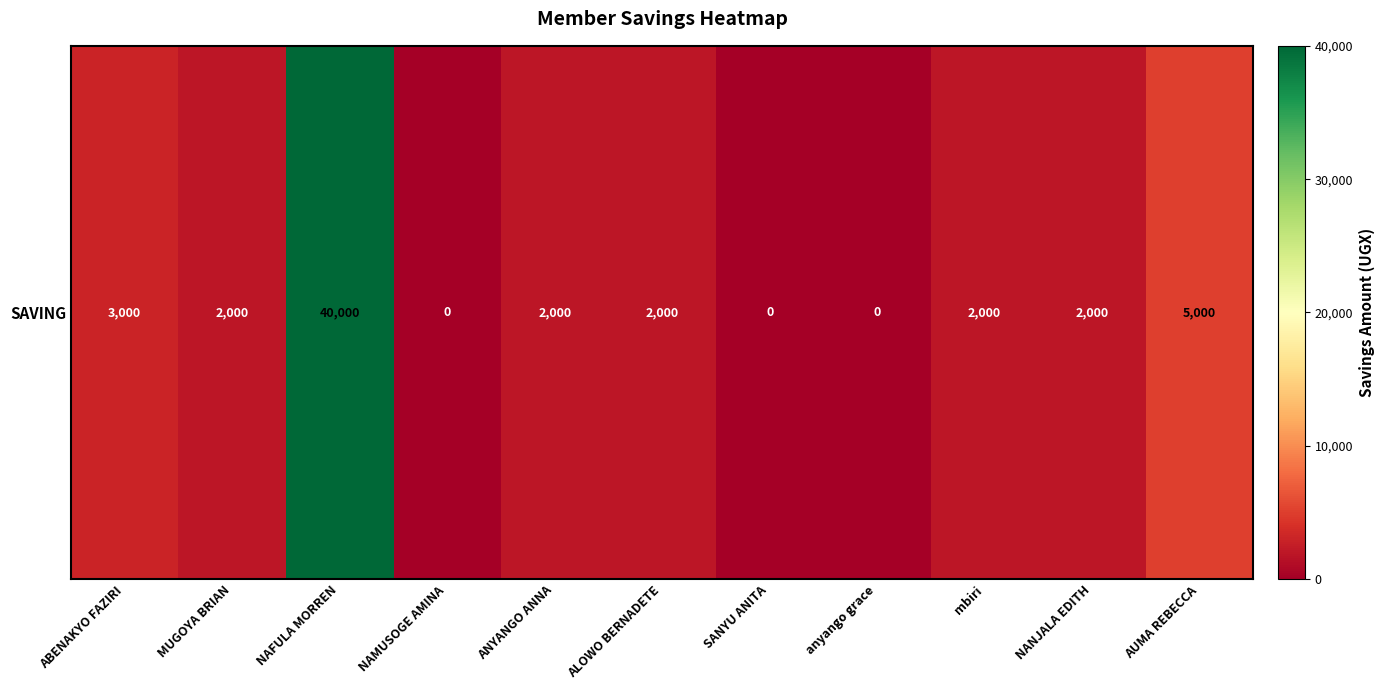

What is the sum of the values at SANYU ANITA and ABENAKYO FAZIRI?

3000